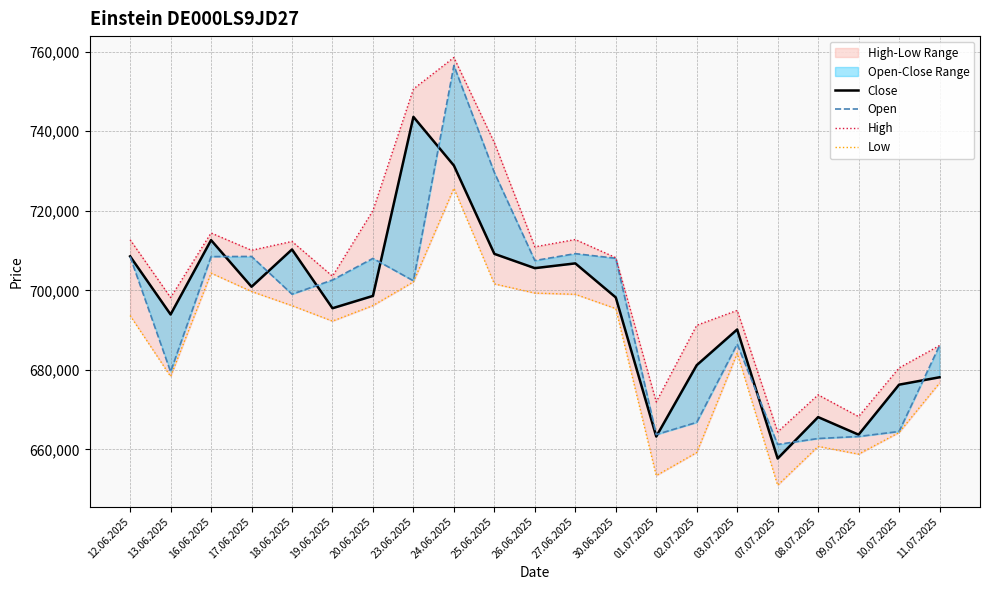

Between 08.07.2025 and 03.07.2025, which is larger?

03.07.2025